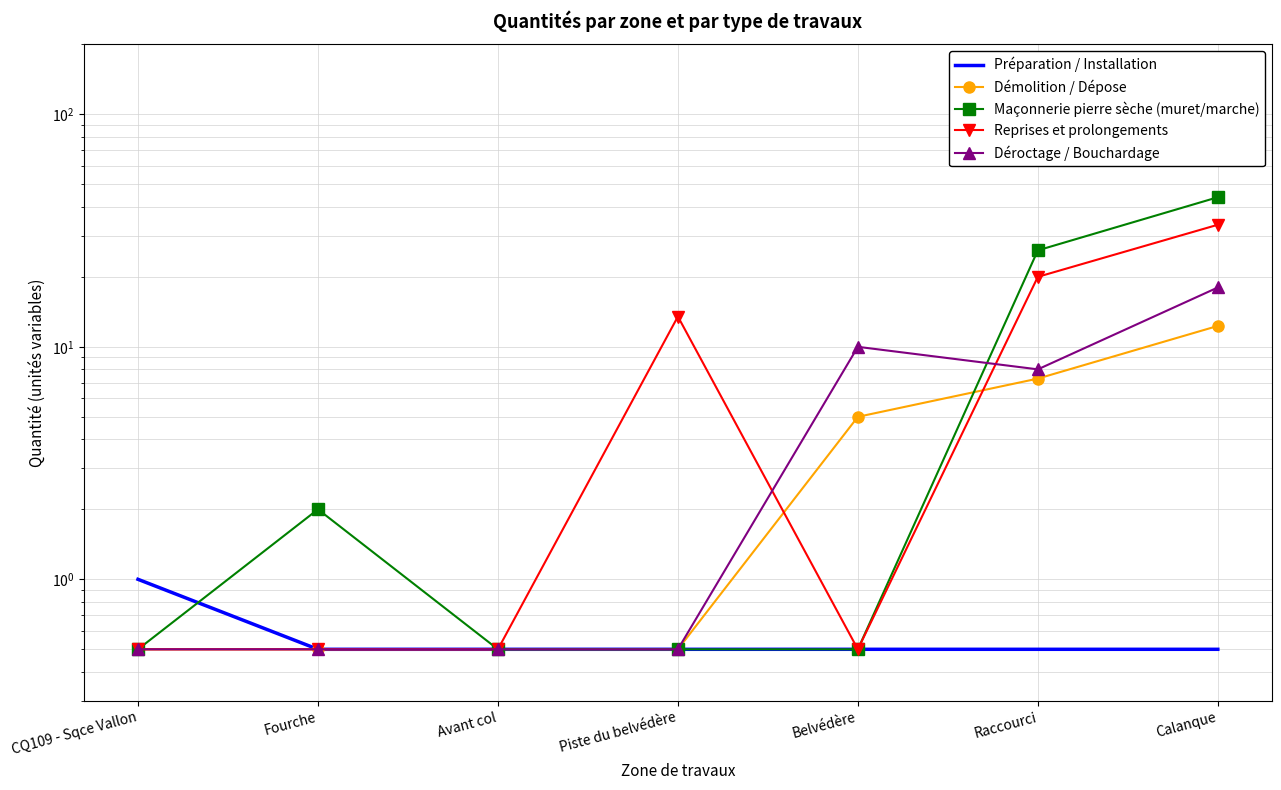

What is the spread (max minus min) of values at Fourche?

1.5